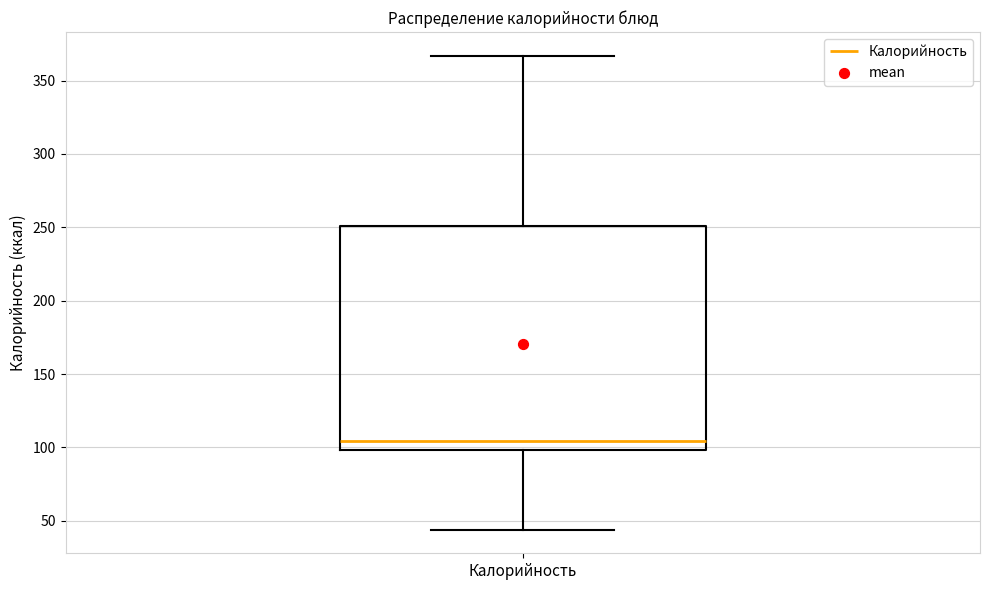

Where does the median line of the box for Калорийность sit on the y-axis? The values are not printed on the chart, so give them approximately, as read against the axis.

105